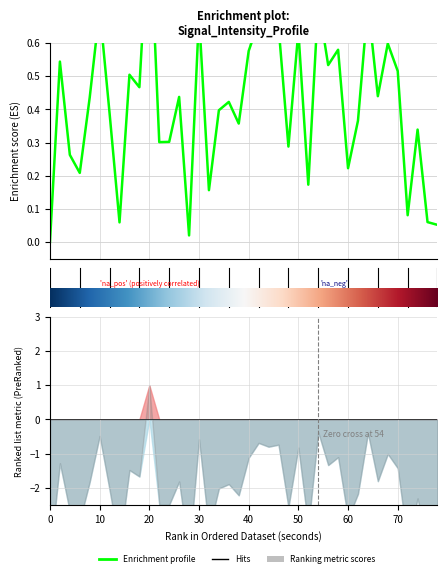

Is it true that the value at 18 is 0.6?

False